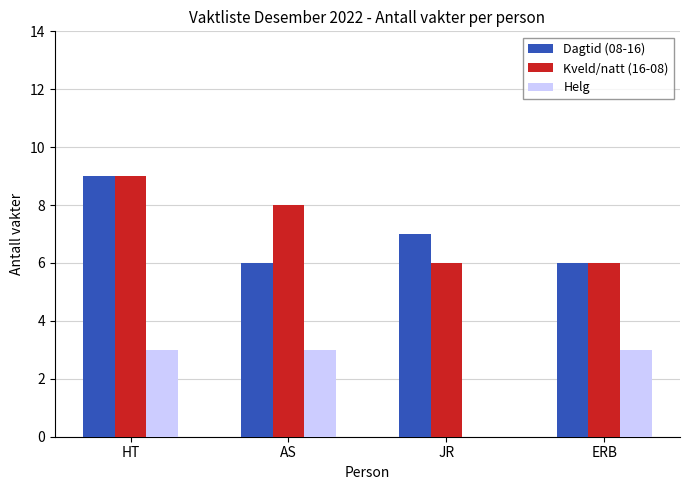

Read the Helg value at AS.

3